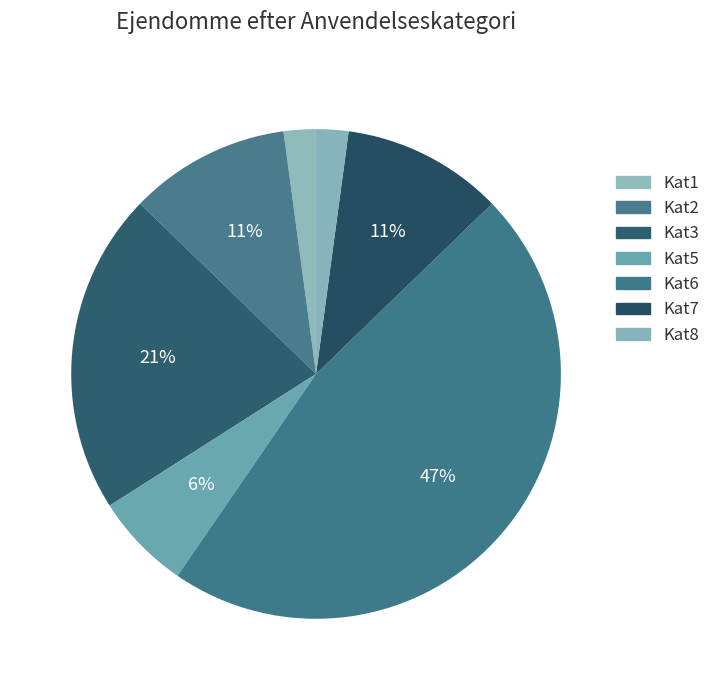

How many slices are in this pie chart?

7